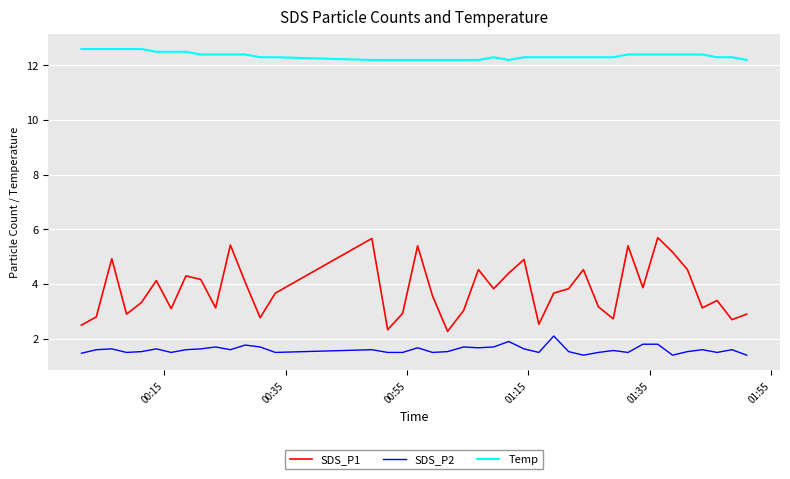

True or false: SDS_P2 and Temp intersect in this chart.

False